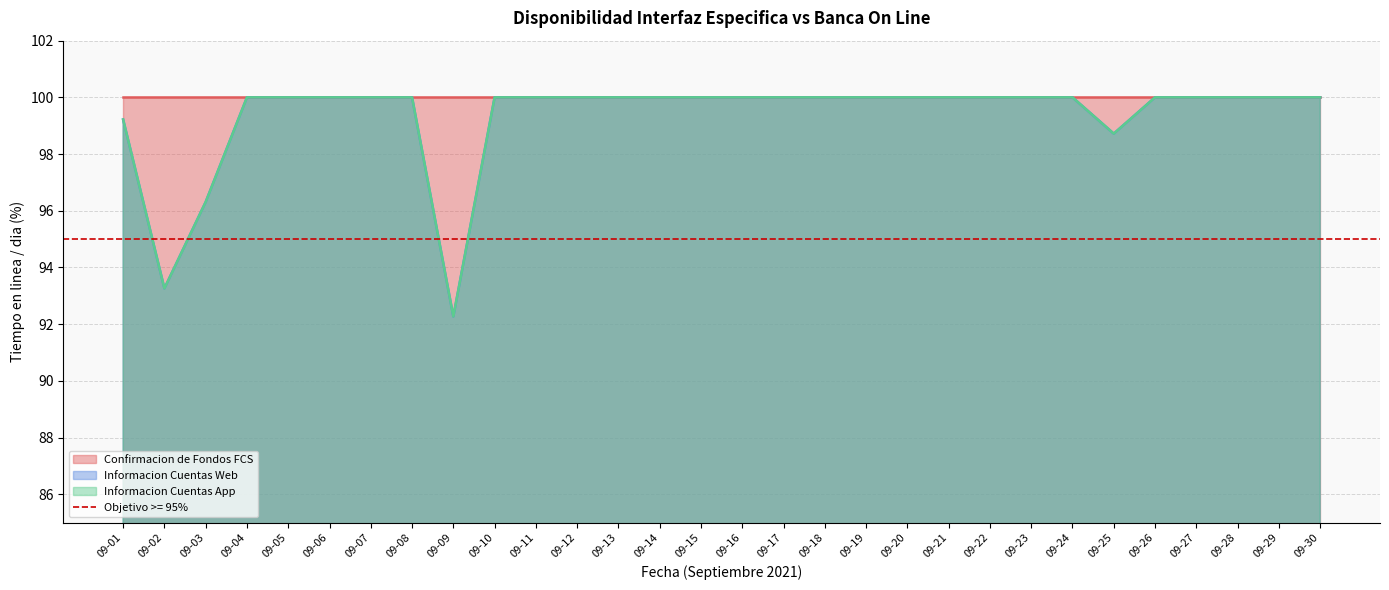

Between 09-06 and 09-28, which series saw the biggest shift?

Informacion Cuentas Web